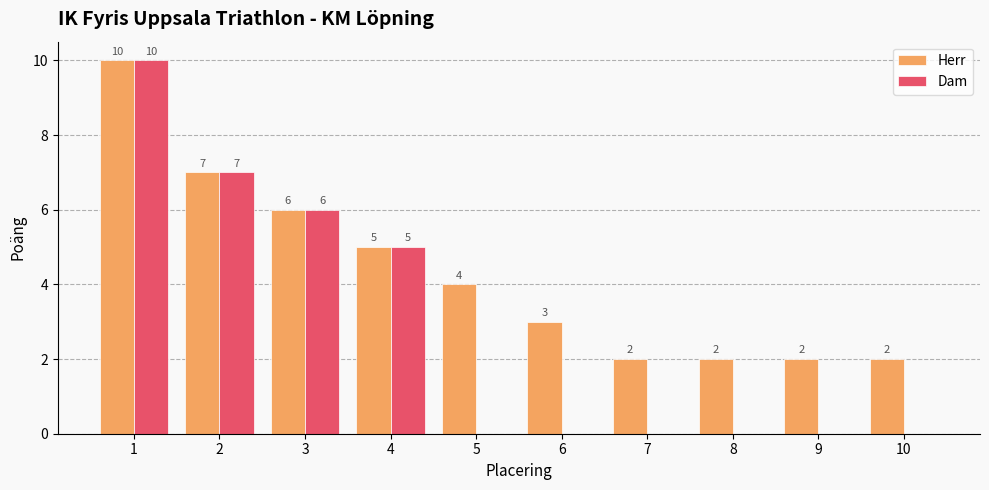

Are the bars horizontal?

No